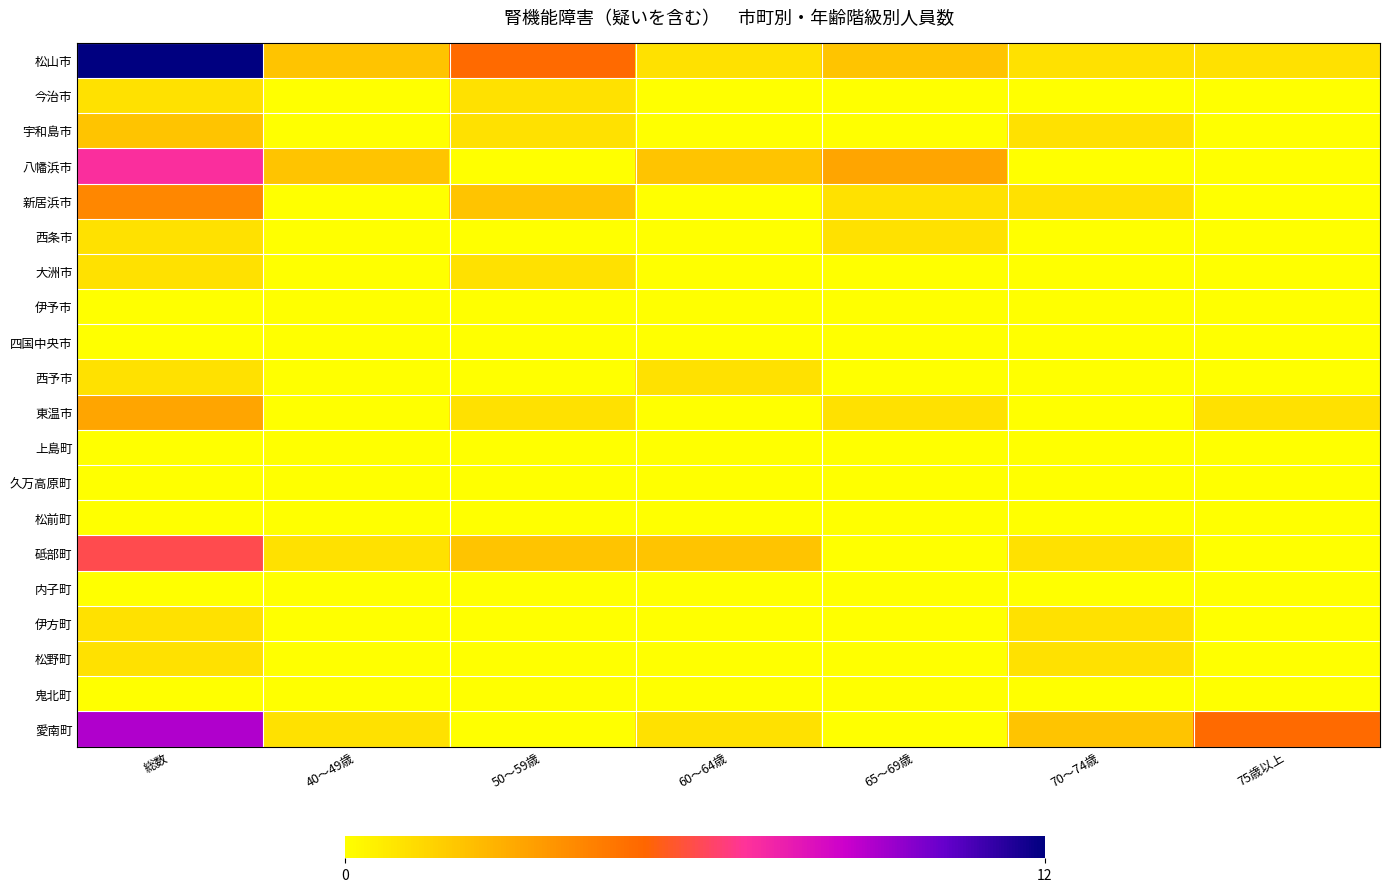

At which category does the chart reach its peak across all series?

総数